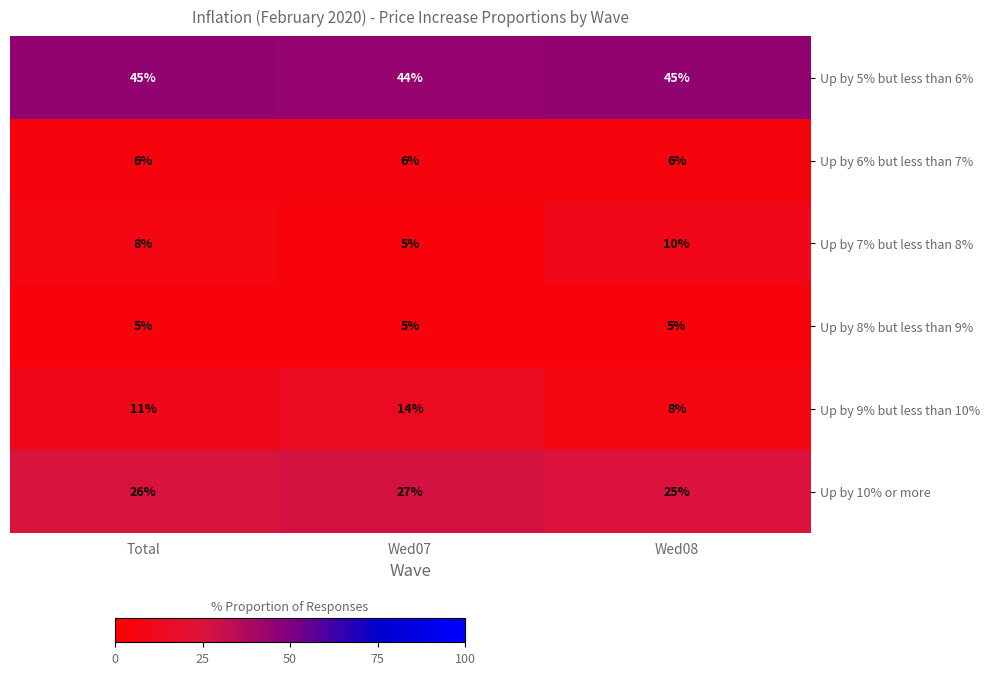

Rank the series by their maximum value, from lowest to highest.

Up by 8% but less than 9%, Up by 6% but less than 7%, Up by 7% but less than 8%, Up by 9% but less than 10%, Up by 10% or more, Up by 5% but less than 6%